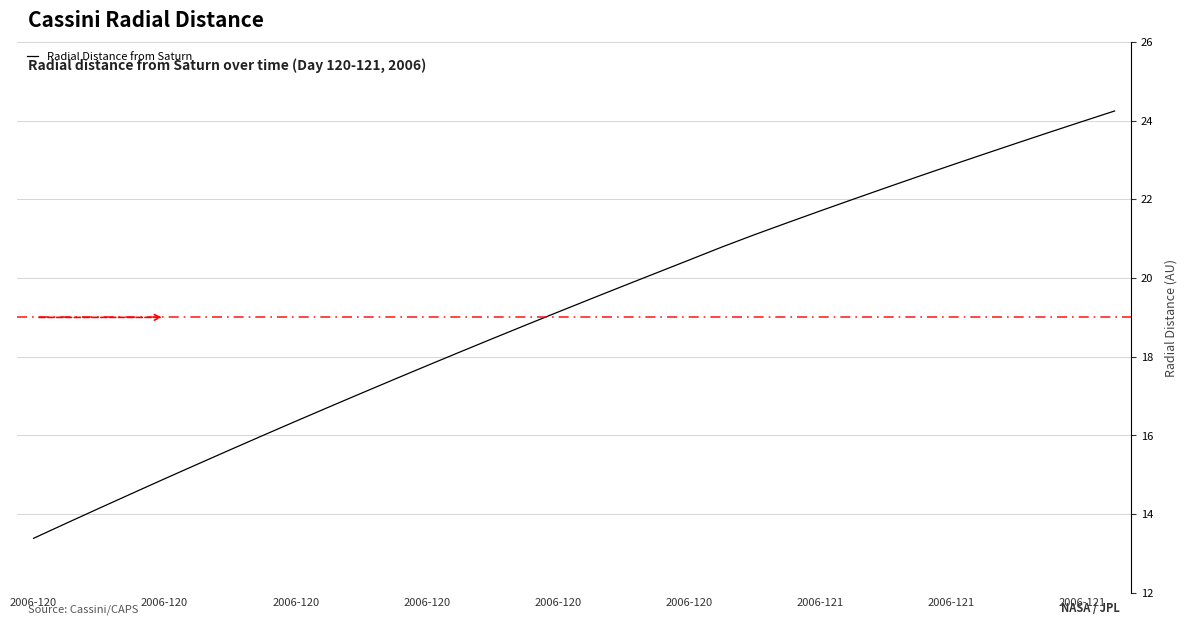

What is the difference between the maximum and minimum values?

10.9